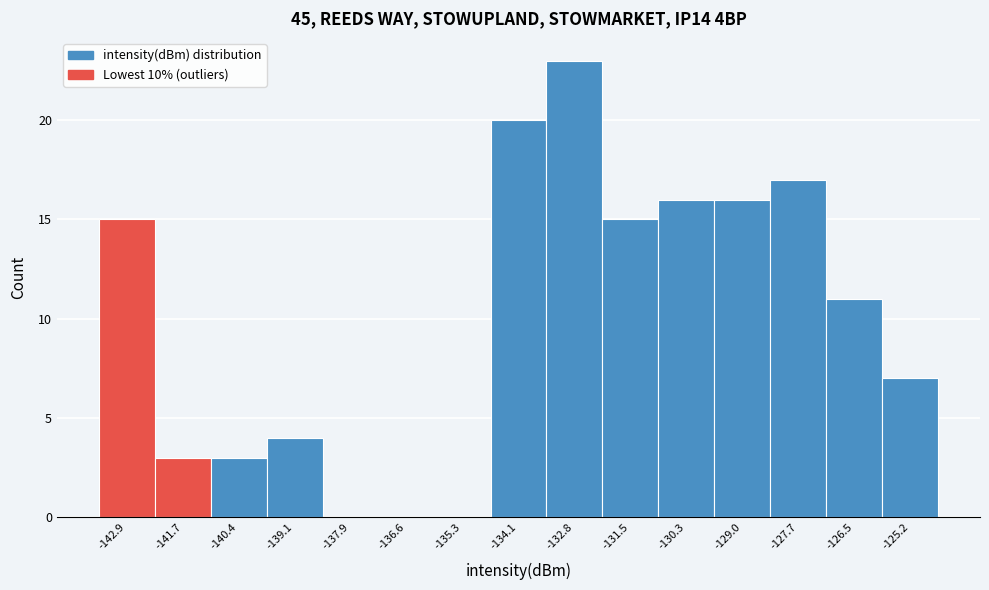

Reading left to right, list every bar in this chart as the range it spans on the x-axis followed by its height. Neither the bar edges nor the heights are printed on the chart, so give them approximately, as read against the axes.

-143.6 to -142.4: 15
-142.4 to -141.0: 3
-141.0 to -139.8: 3
-139.8 to -138.6: 4
-138.6 to -137.2: 0
-137.2 to -136.0: 0
-136.0 to -134.8: 0
-134.8 to -133.4: 20
-133.4 to -132.2: 23
-132.2 to -130.8: 15
-130.8 to -129.6: 16
-129.6 to -128.4: 16
-128.4 to -127.0: 17
-127.0 to -125.8: 11
-125.8 to -124.6: 7